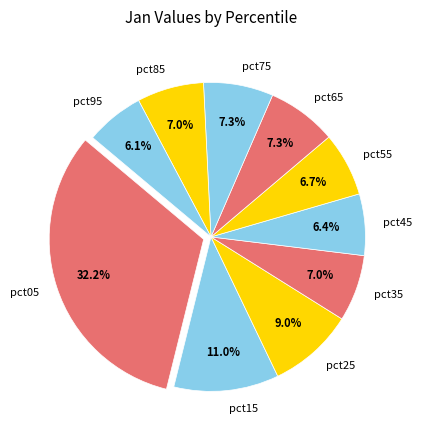

Which slice is the largest?

pct05